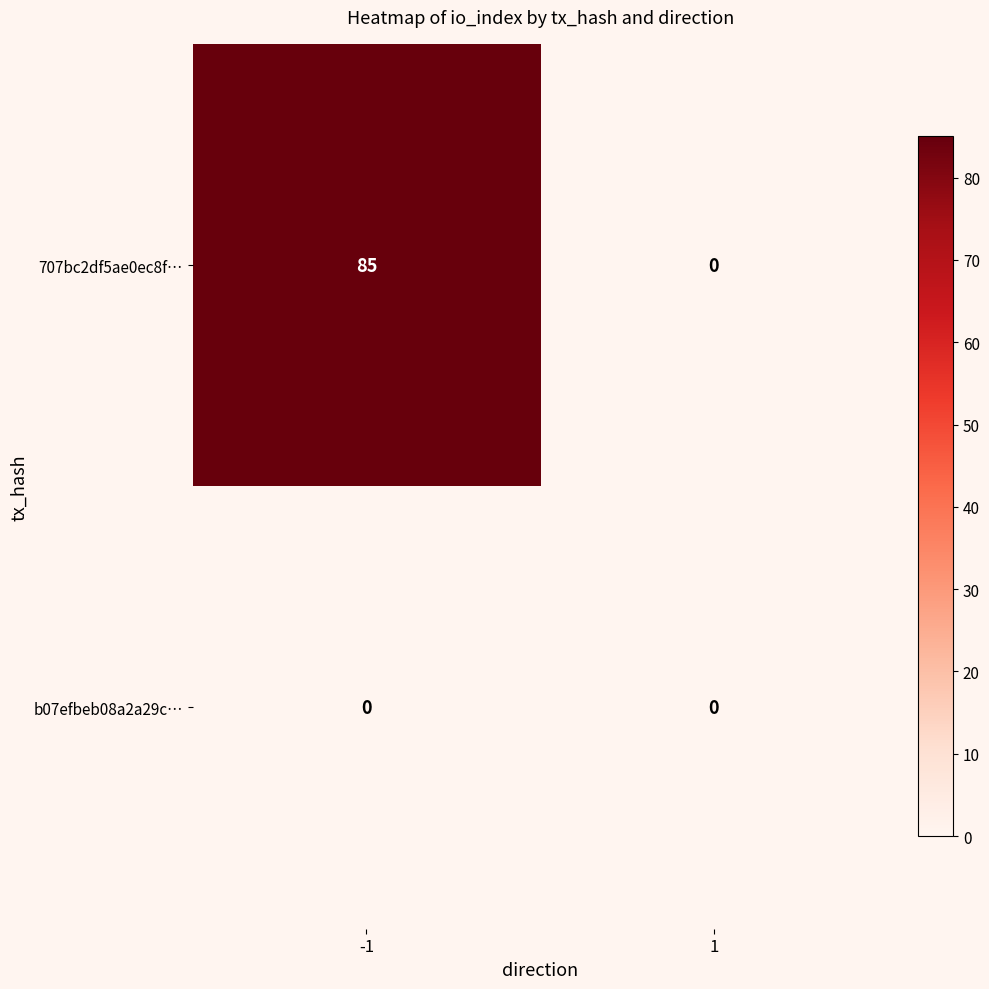

What is the difference between the maximum and minimum values in the 707bc2df5ae0ec8f… series?

85